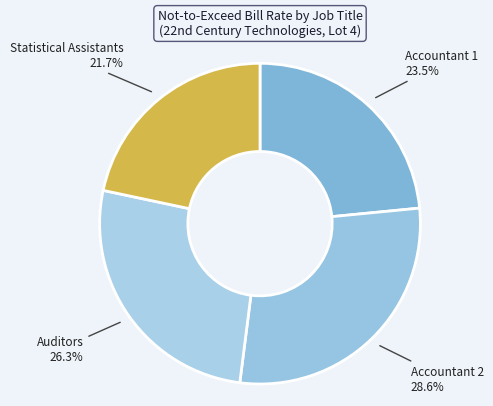

Combined, what portion of the pie is Accountant 1 and Auditors?

49.8%